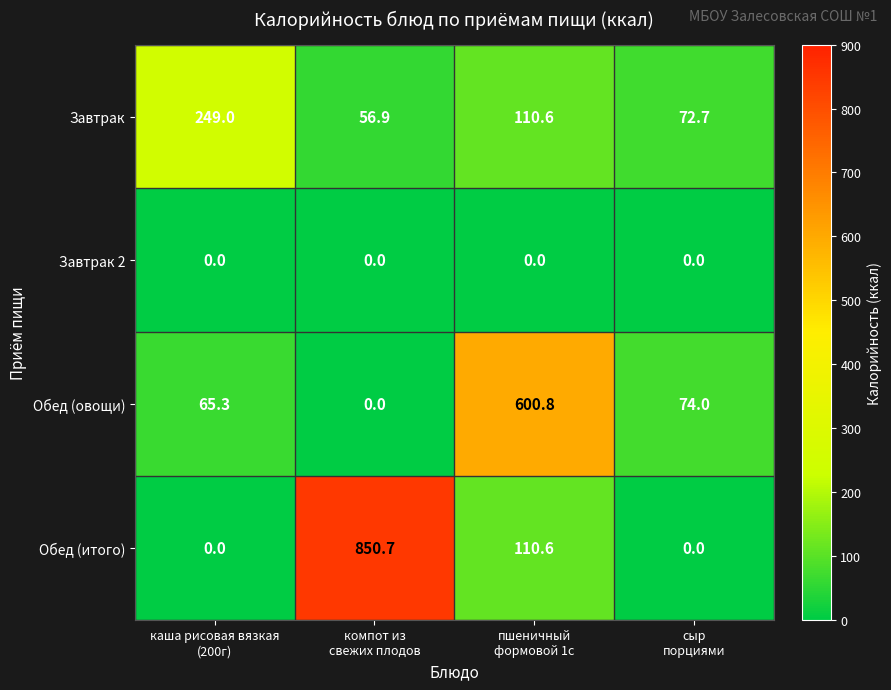

Which series changed the most between каша рисовая вязкая
(200г) and компот из
свежих плодов?

Обед (итого)